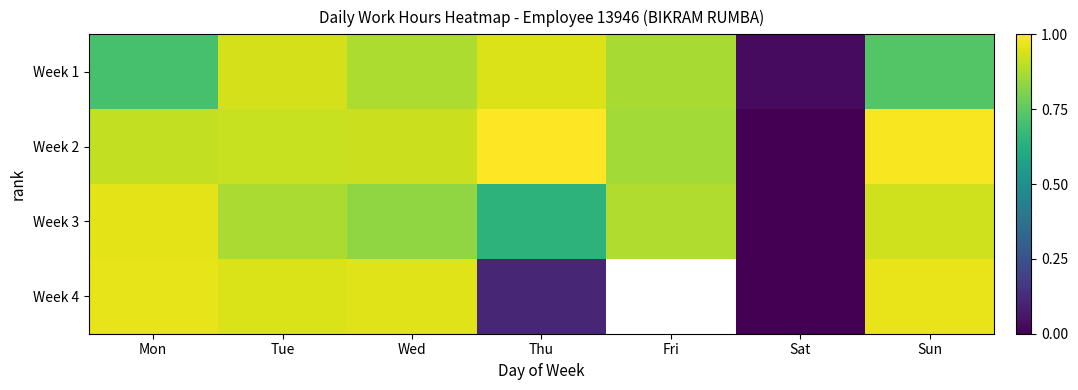

What is the average value of the Week 2 series?

0.8